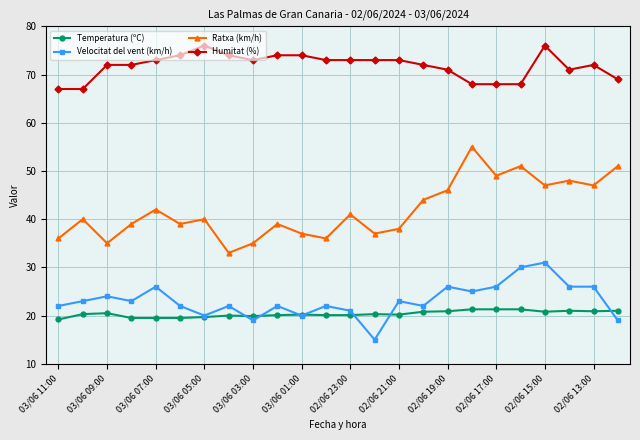

What is the maximum value shown in the chart?

76.0